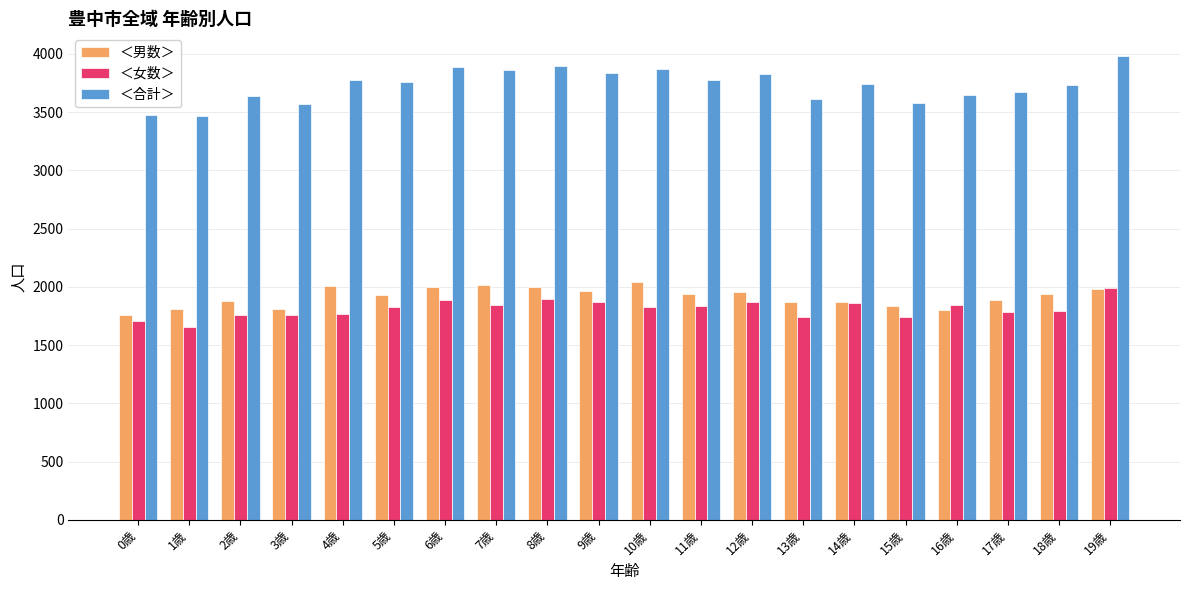

Which category has the lowest value in the ＜男数＞ series?

0歳